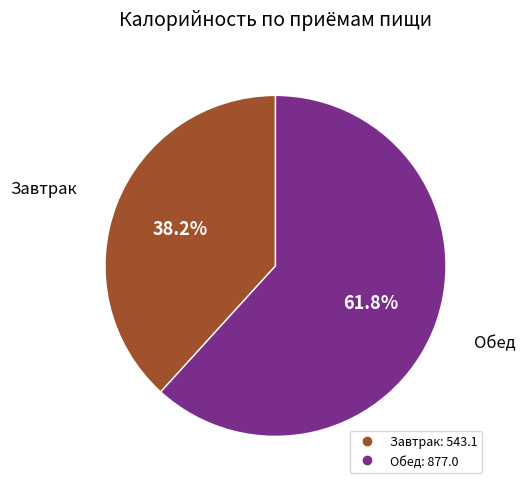

Rank the categories by value from lowest to highest.

Завтрак, Обед